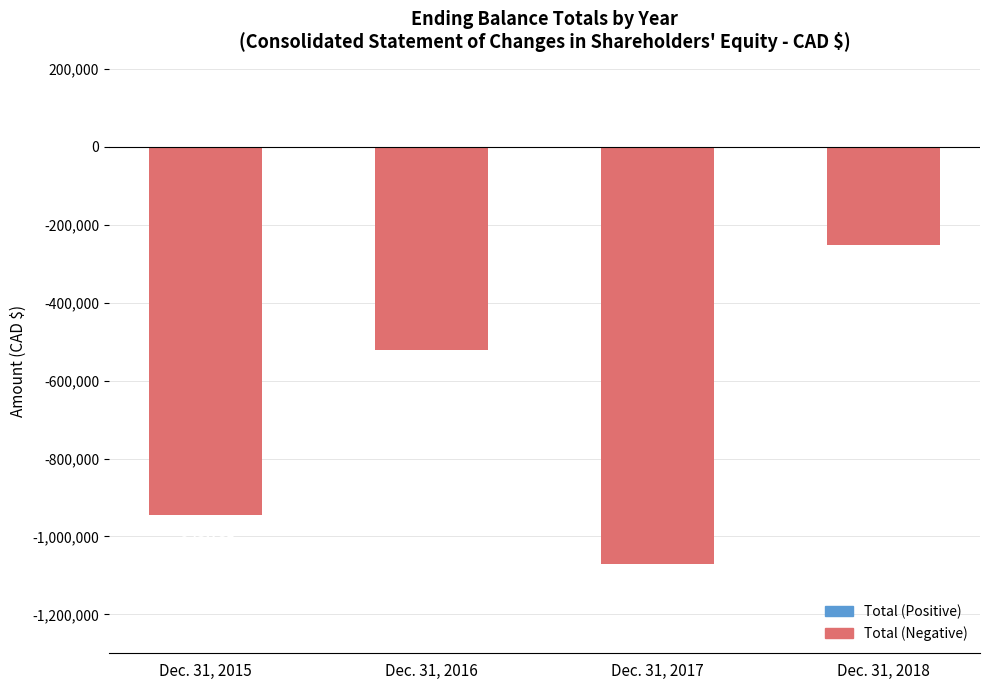

Reading right to left, extract all data points from this chart.

-250937	-1069909	-521164	-943781